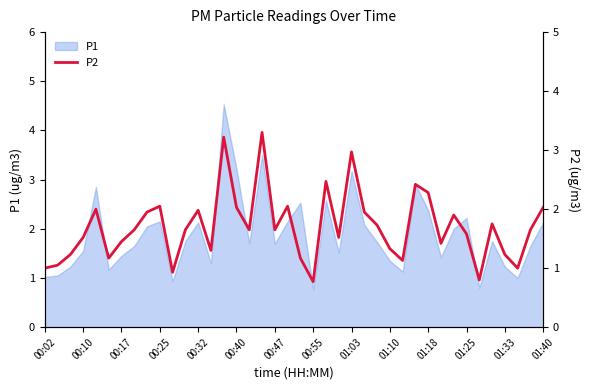

The P1 series shows 3.2 at 01:03. True or false?

True